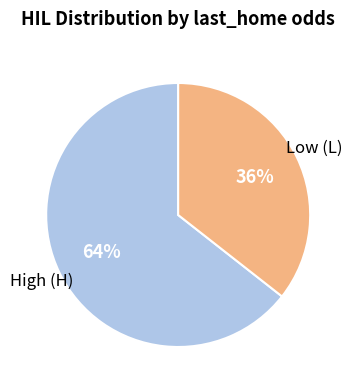

Is there a majority slice in this chart?

Yes